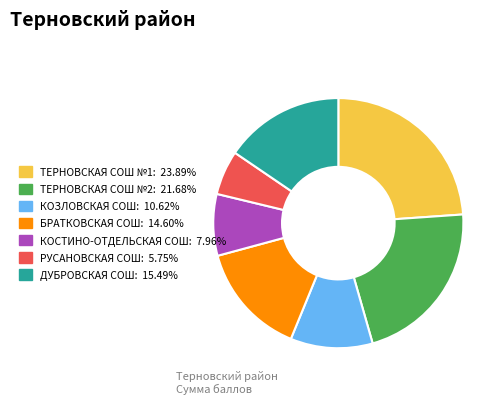

Does any single category account for the majority?

No